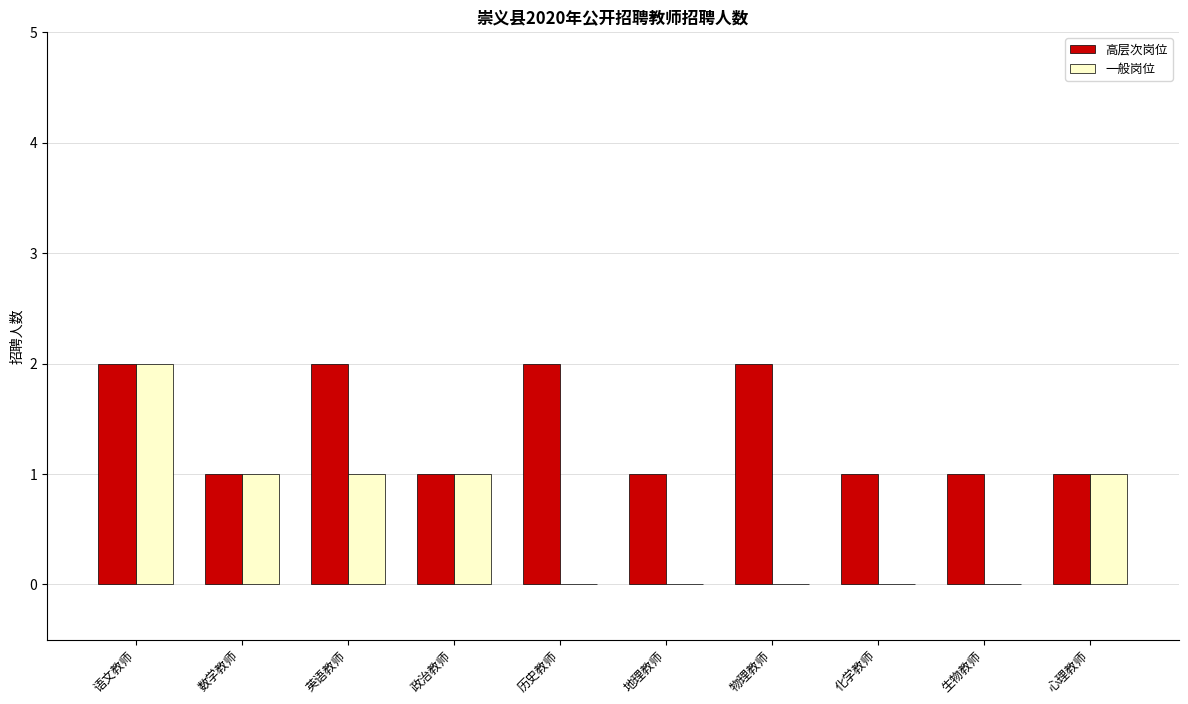

What is the sum of all 一般岗位 values?

6